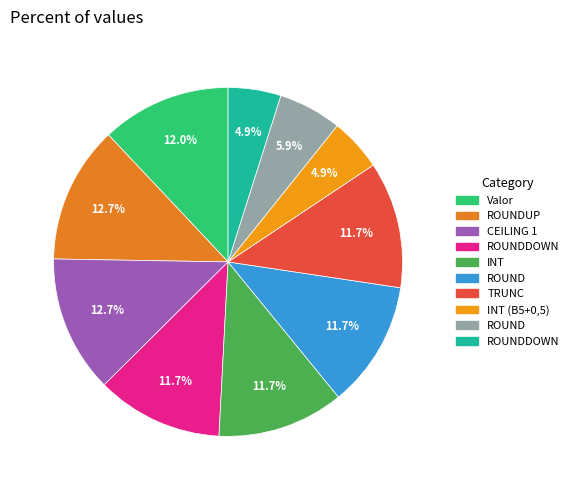

Rank the categories by value from lowest to highest.

INT (B5+0,5), ROUNDDOWN, ROUND, ROUNDDOWN, INT, ROUND, TRUNC, Valor, ROUNDUP, CEILING 1